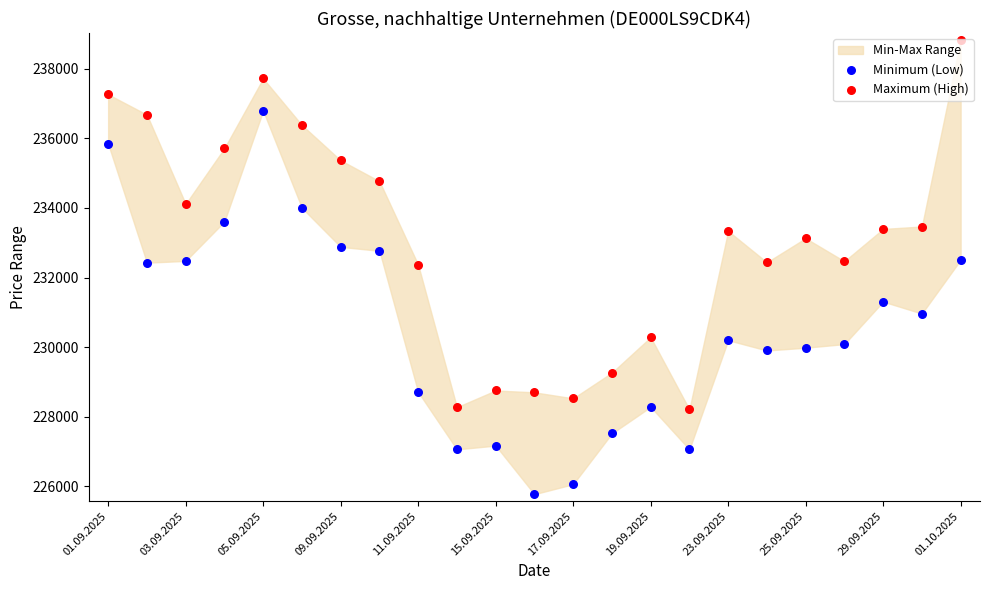

Is the value of Minimum (Low) at 17.09.2025 greater than the value of Maximum (High) at 01.09.2025?

No